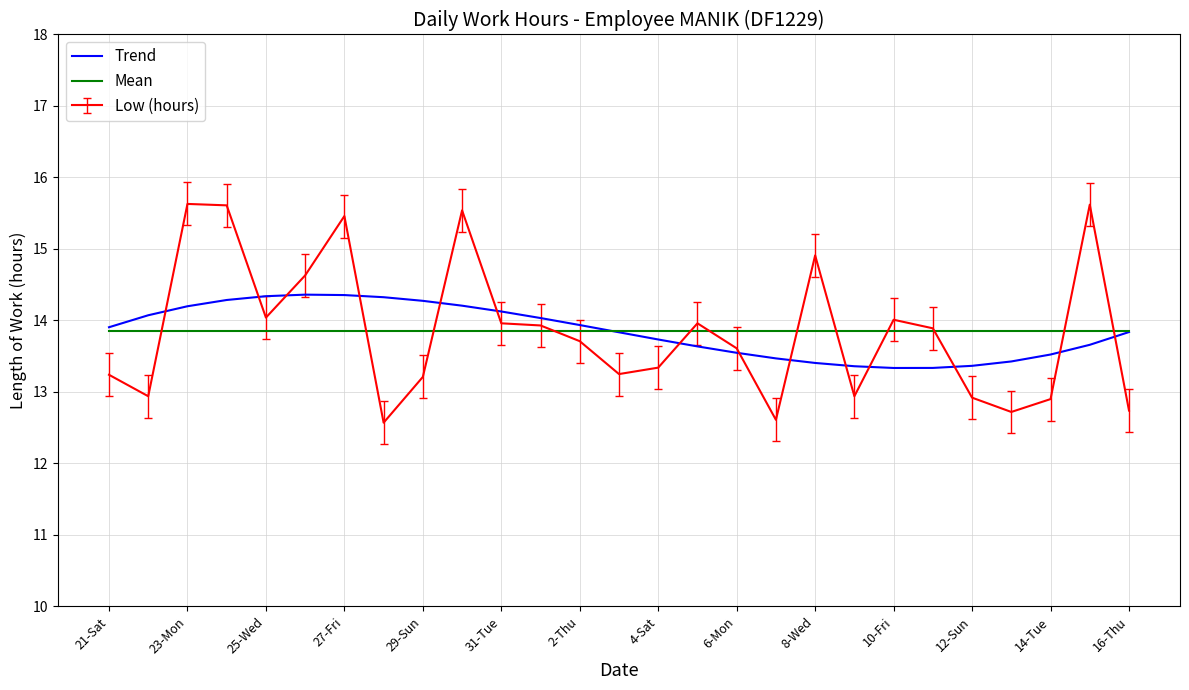

Which series has the widest spread of values?

Low (hours)